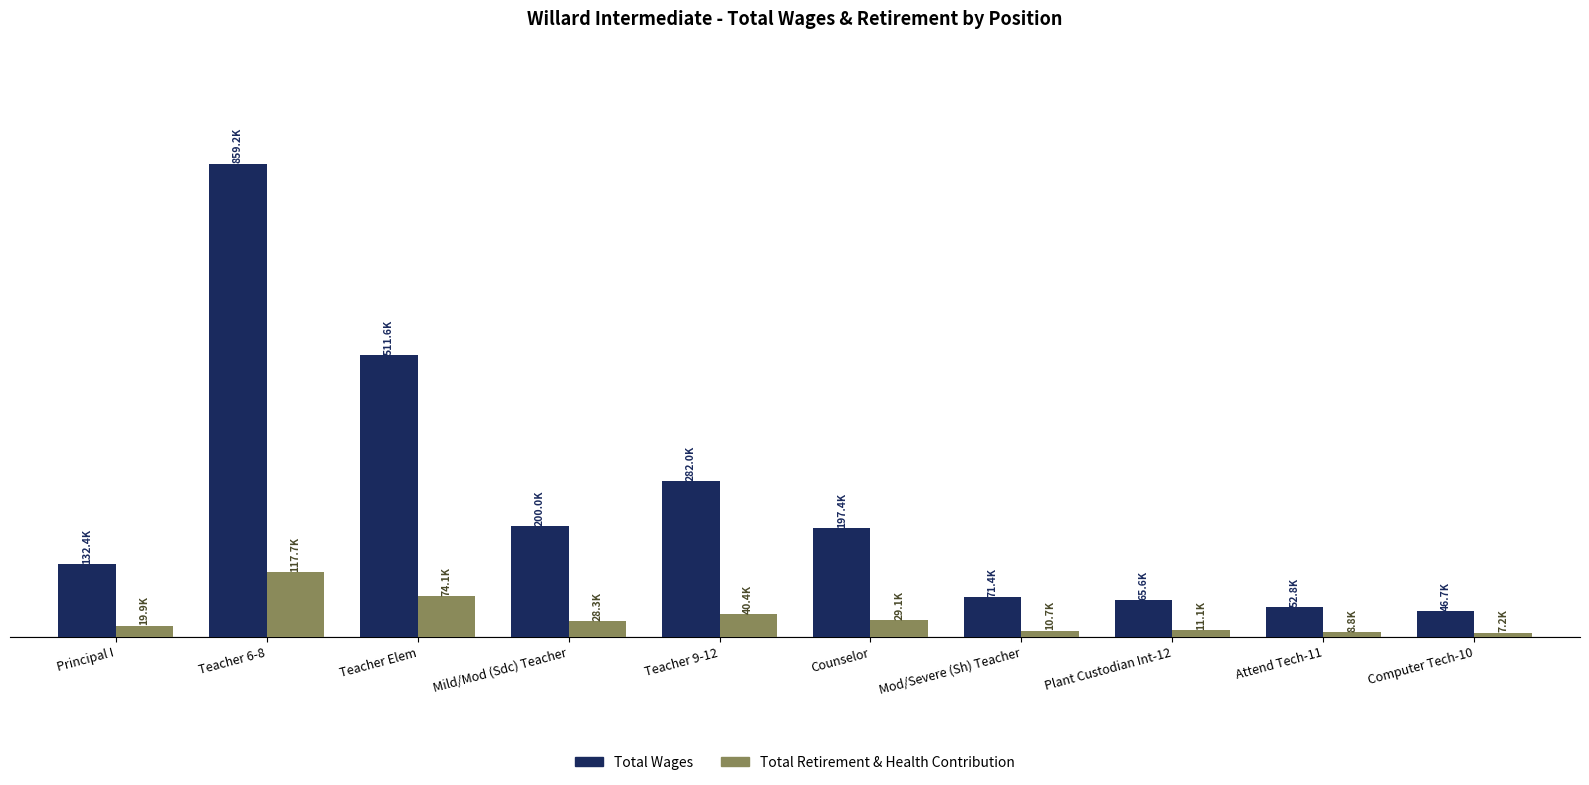

Rank the series by their maximum value, from highest to lowest.

Total Wages, Total Retirement & Health Contribution